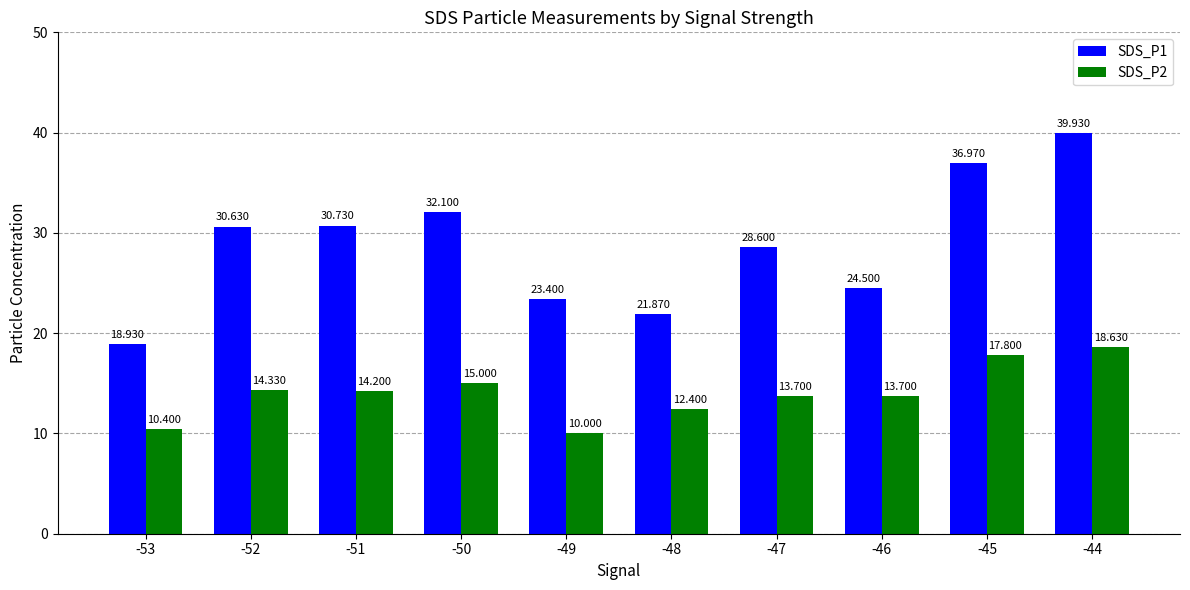

At which label does SDS_P2 reach its peak?

-44